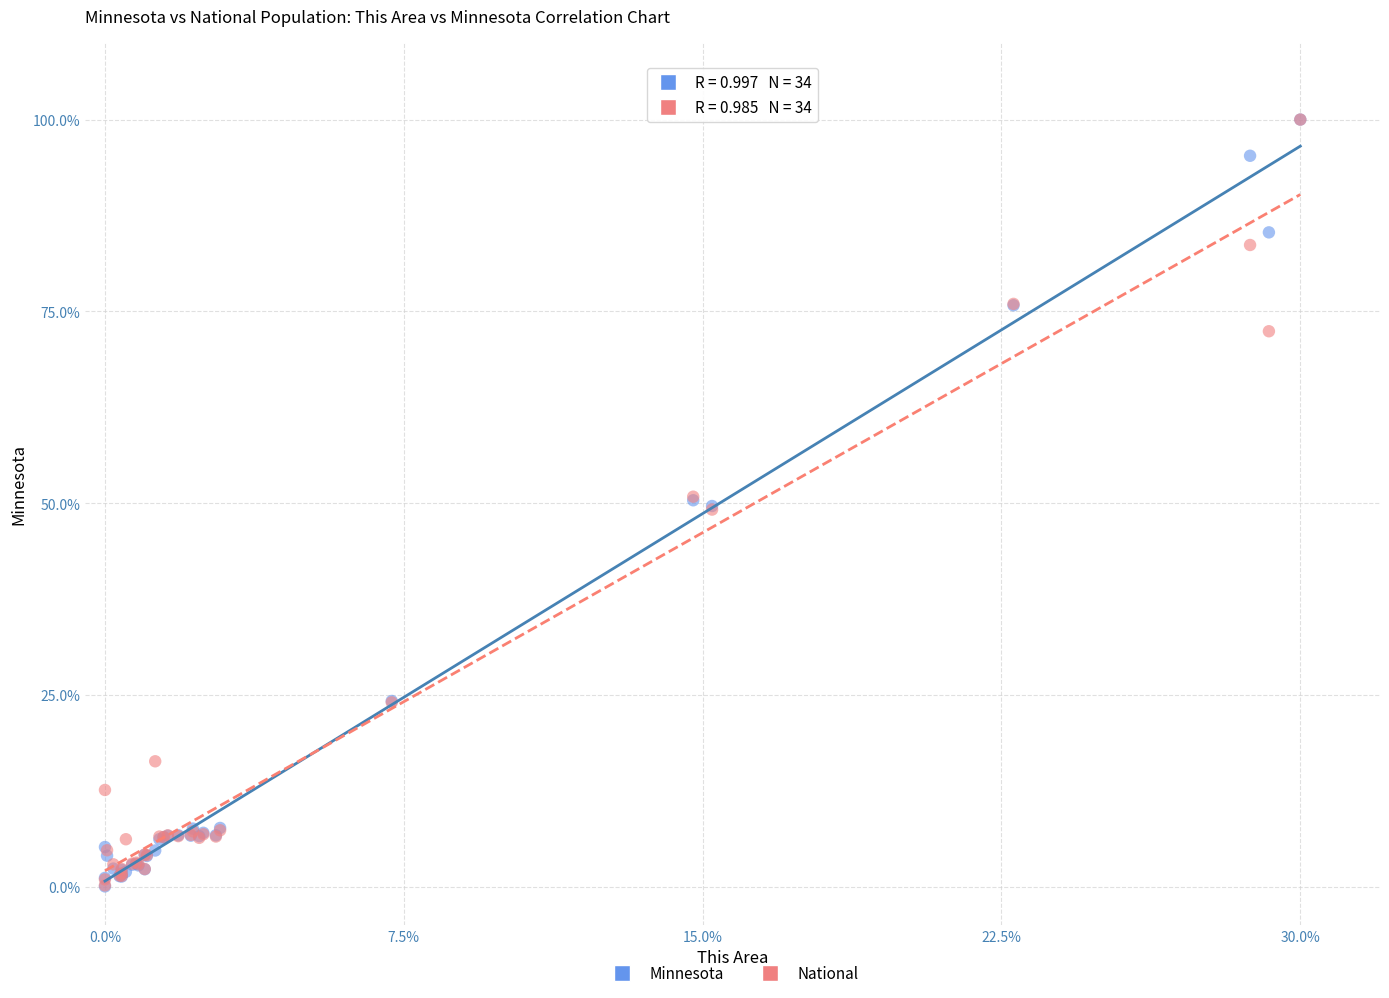

What are all the series names shown in the legend?

Minnesota, National